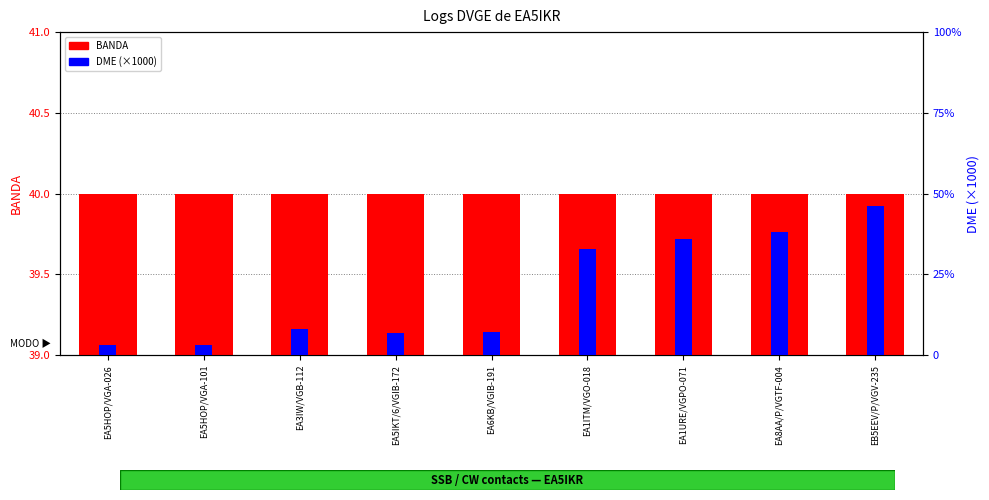

At which category is the sum across all series the highest?

EB5EEV/P/VGV-235